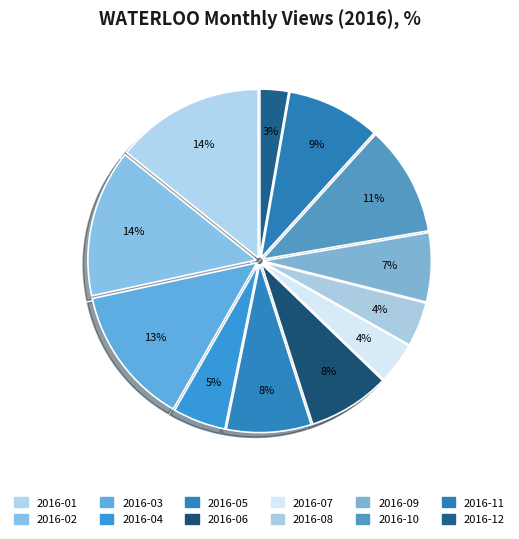

How many slices are in this pie chart?

12